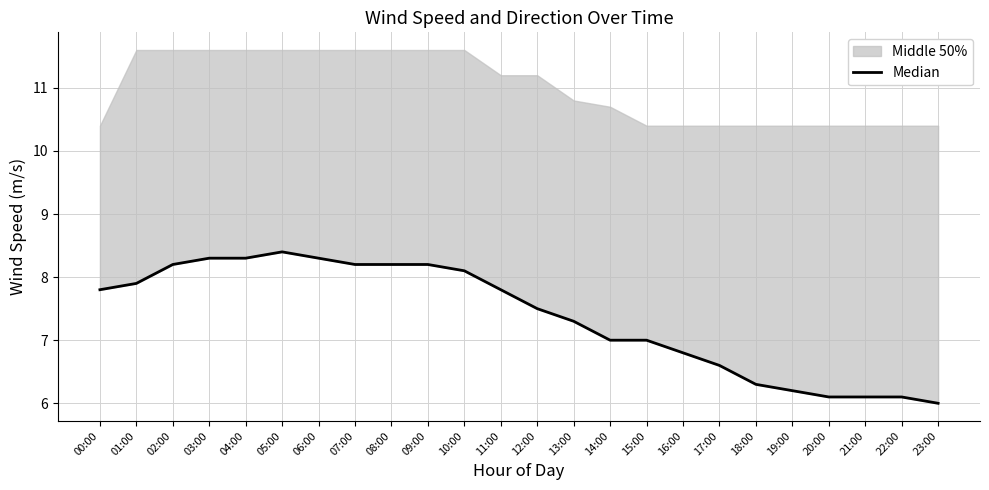

Does the chart display data point markers on the line(s)?

No